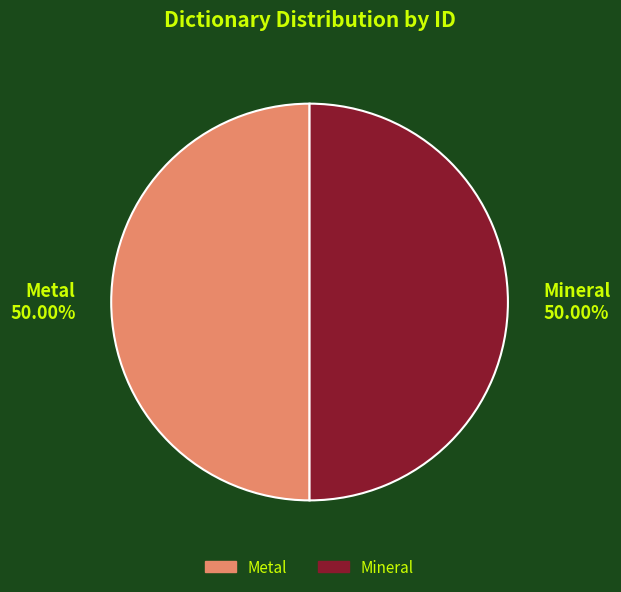

Combined, what portion of the pie is Mineral and Metal?

100.0%